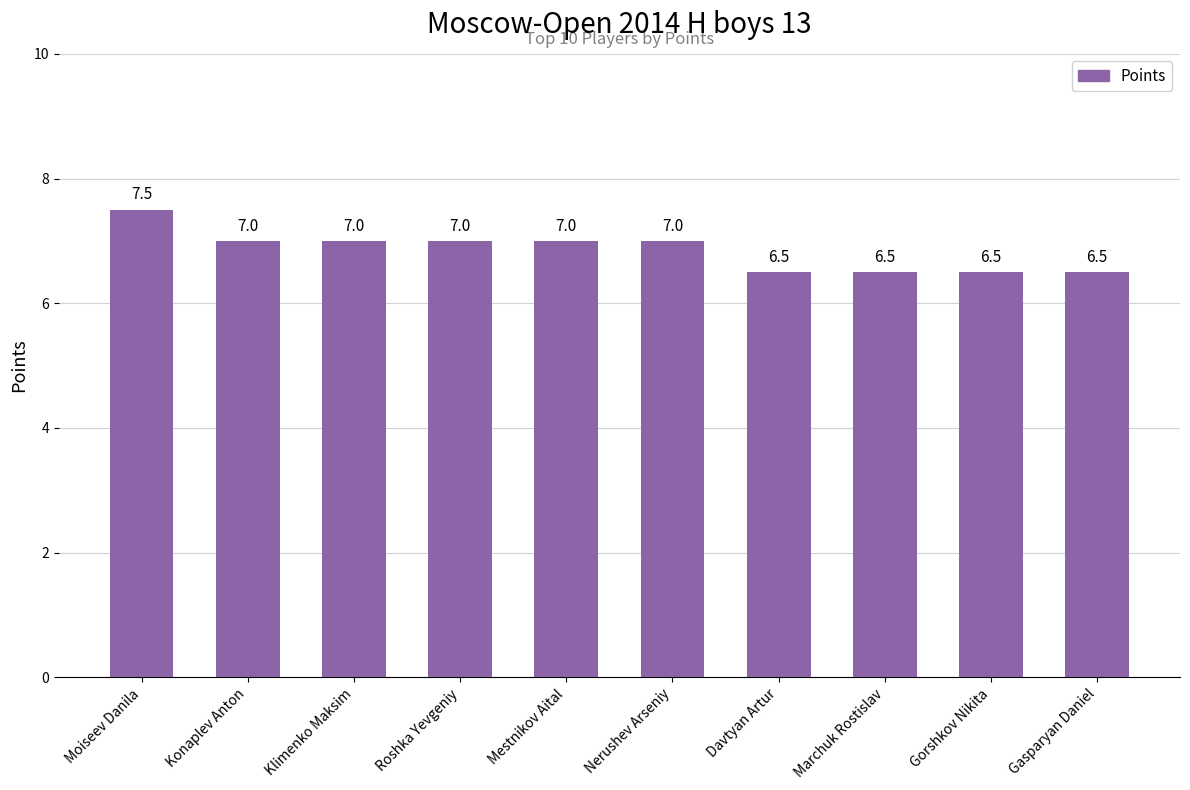

Reading right to left, what are all the values shown in this chart?

6.5	6.5	6.5	6.5	7.0	7.0	7.0	7.0	7.0	7.5